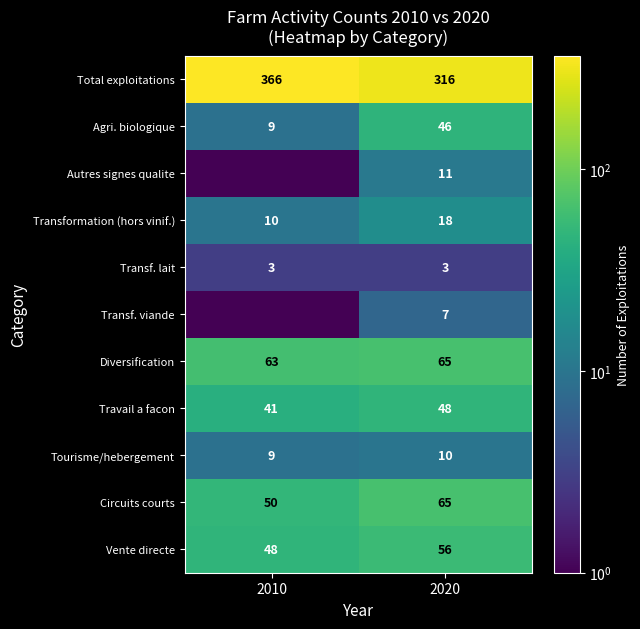

Is it true that Circuits courts equals 50.0 at 2010?

True